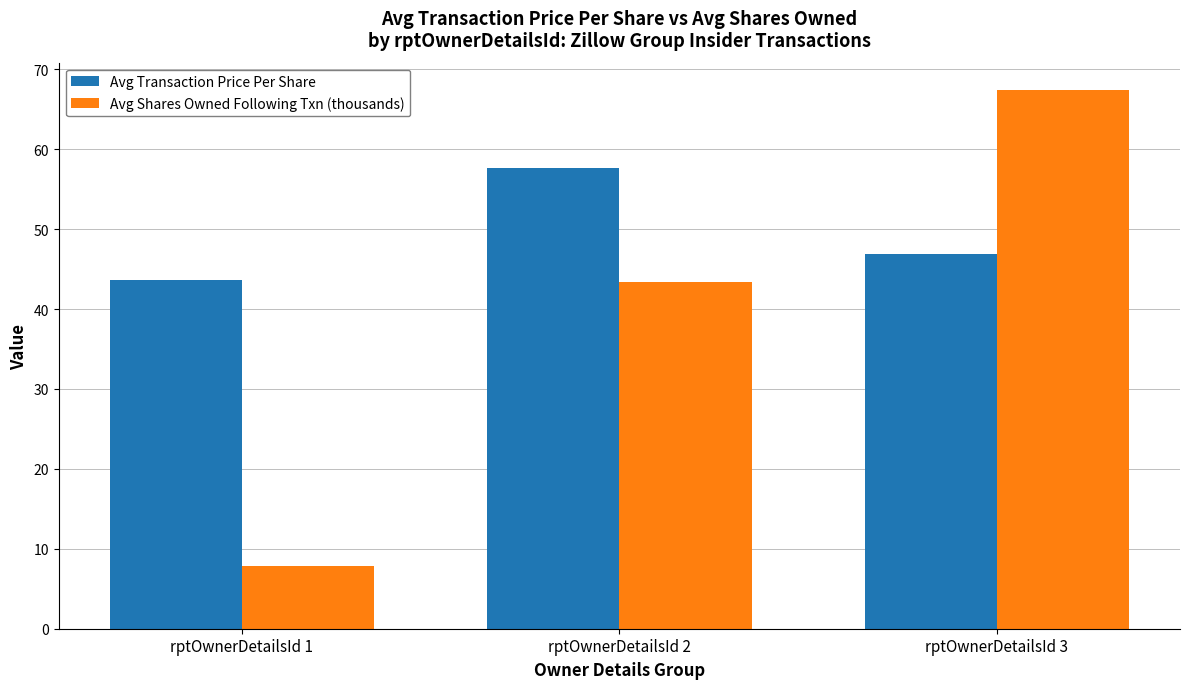

What is the difference between the Avg Shares Owned Following Txn (thousands) values at rptOwnerDetailsId 3 and rptOwnerDetailsId 1?

59.6